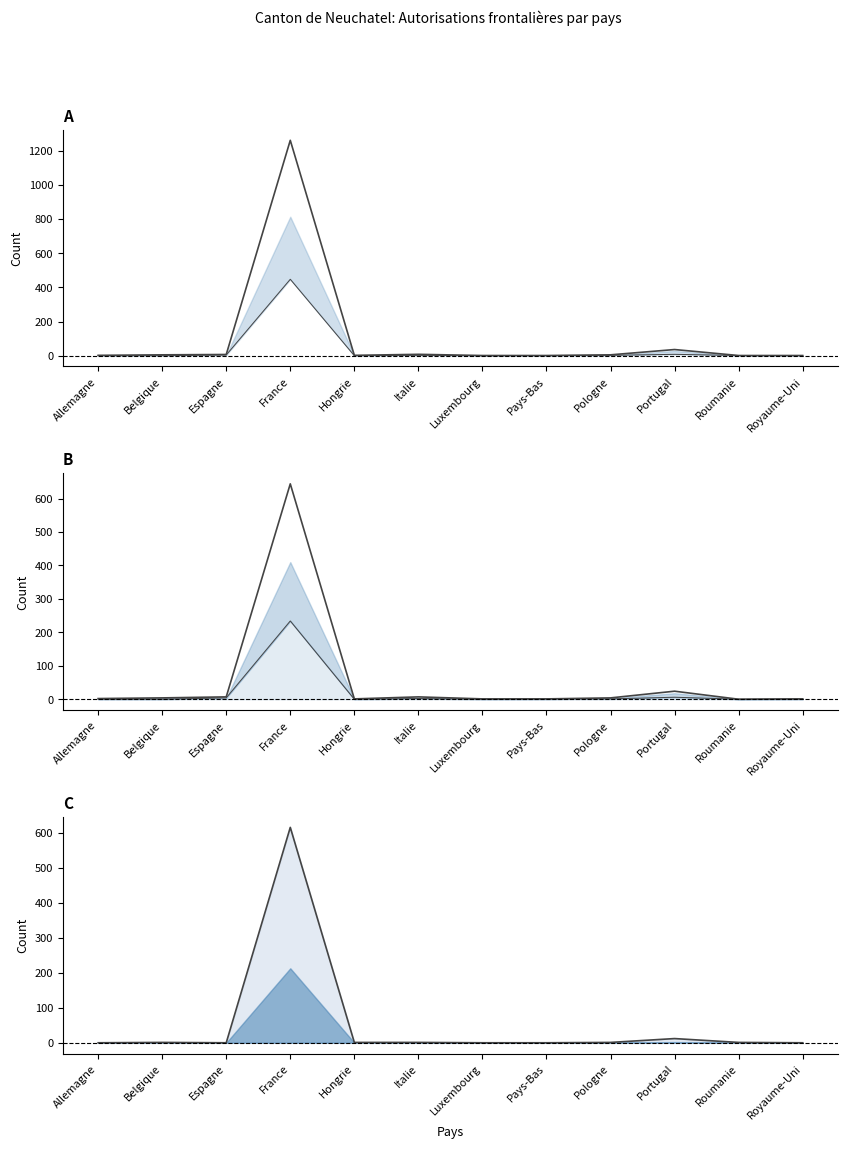

Is the value of Suivantes Total line at France greater than the value of Init. Total at Belgique?

Yes